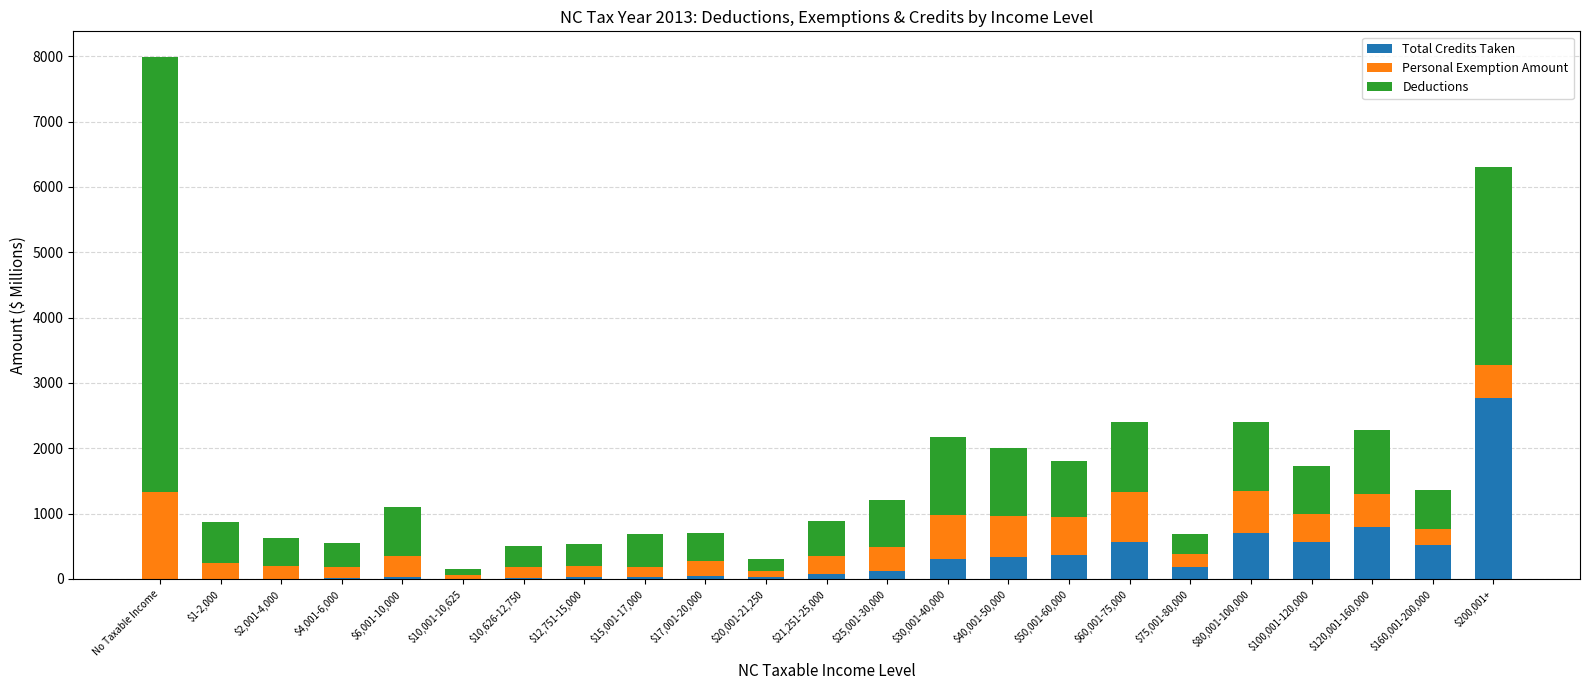

What is the maximum value for Total Credits Taken?

2771.6